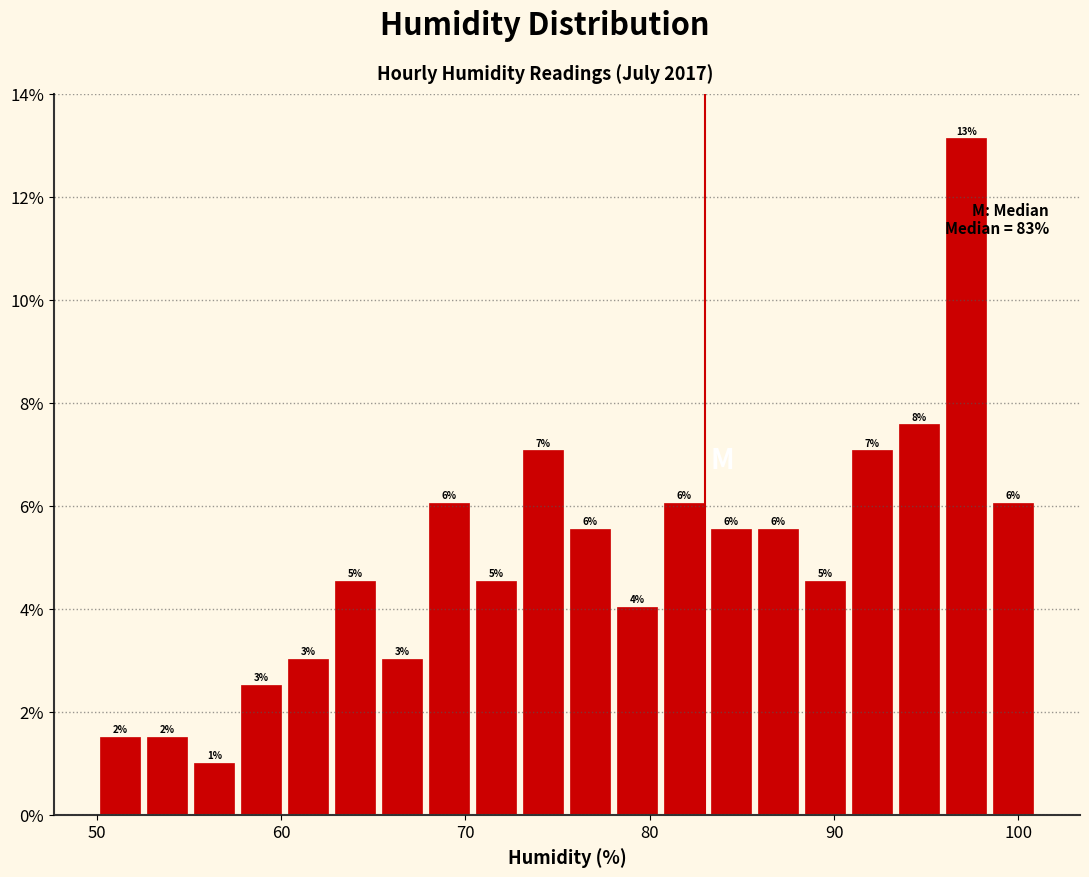

Read against the x-axis, roughly where is the centre of the tallest bar?

97